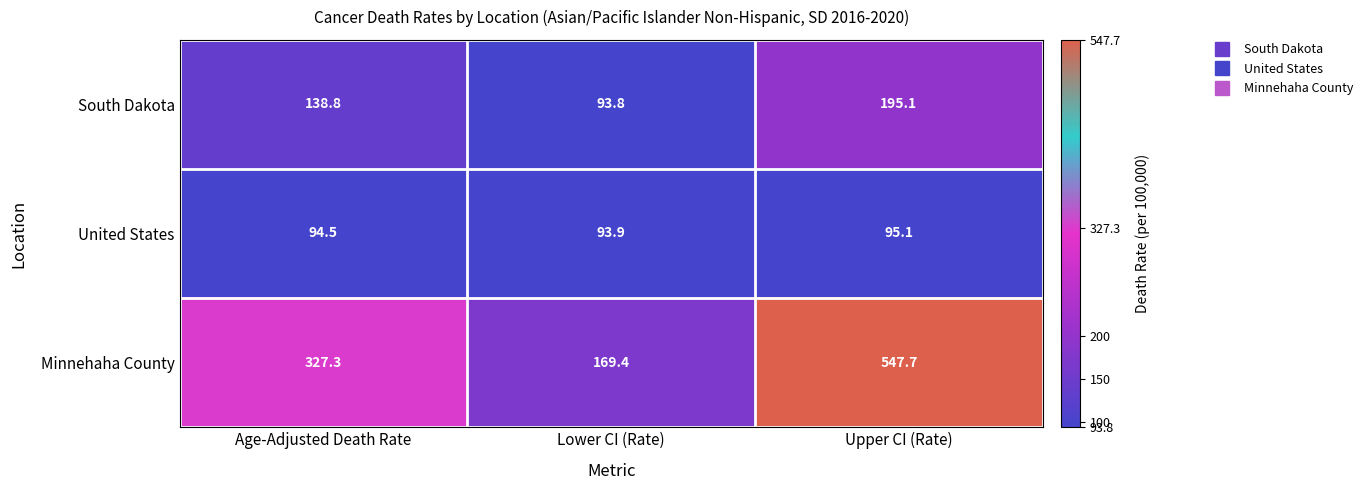

Reading left to right, transcribe all the data shown in this chart.

South Dakota: 138.8	93.8	195.1
United States: 94.5	93.9	95.1
Minnehaha County: 327.3	169.4	547.7